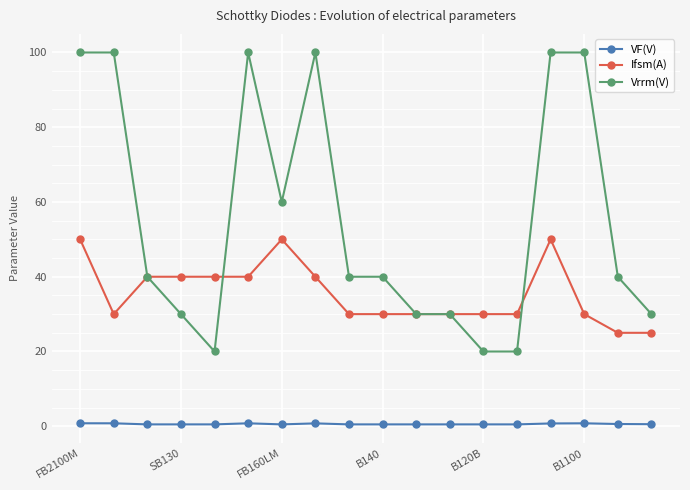

What is the greatest value displayed?

100.0